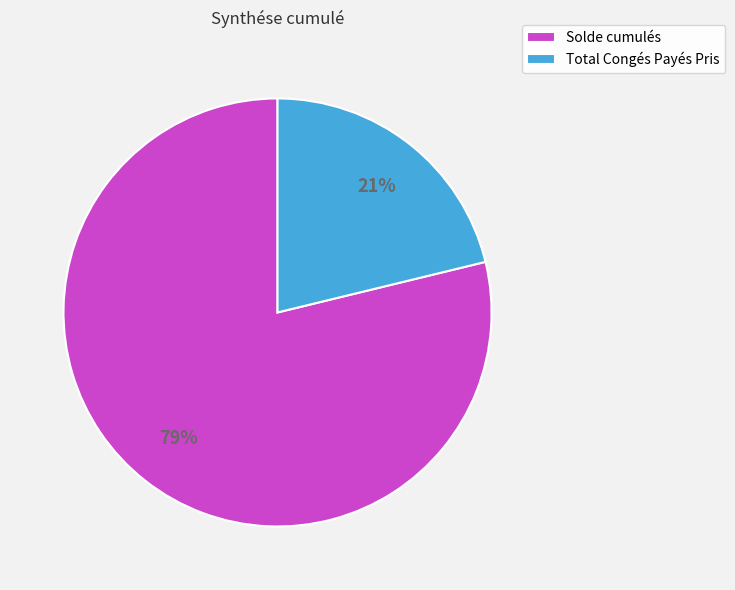

Does Total Congés Payés Pris represent more than half of the total?

No